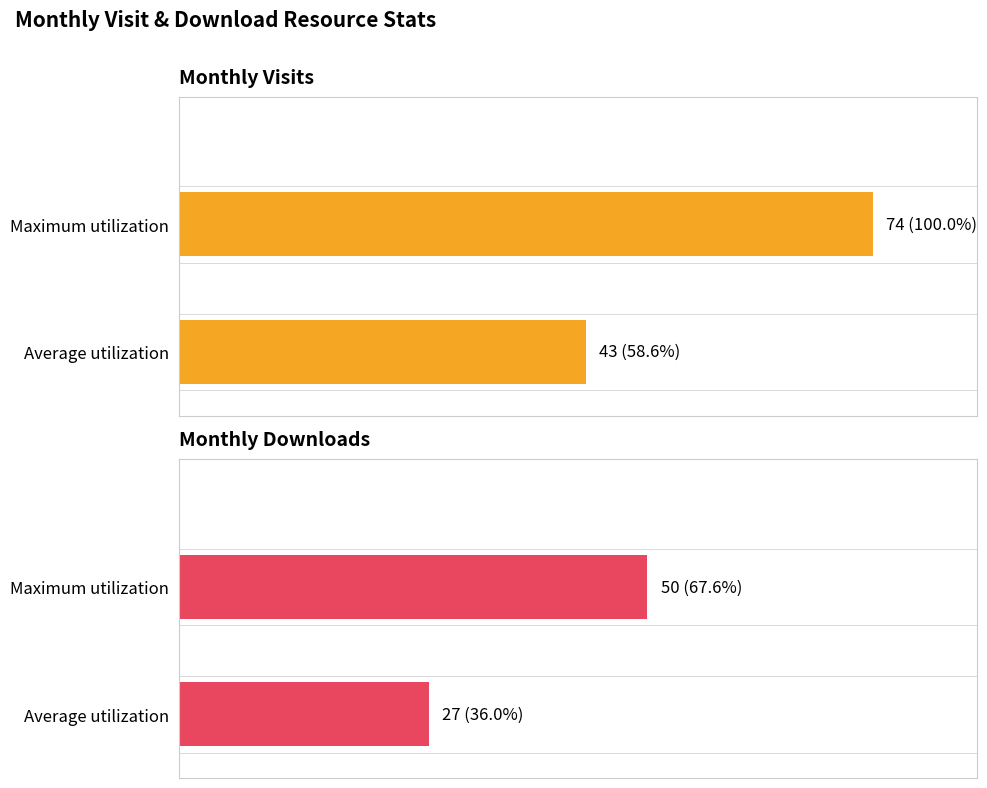

The Monthly Downloads series shows 44.0 at Average utilization. True or false?

False